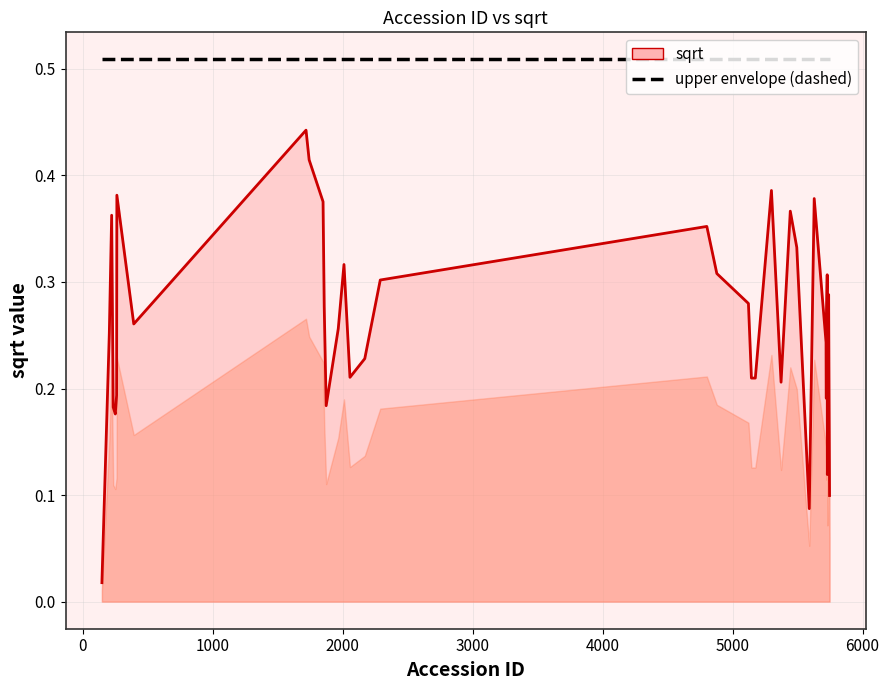

What is the sum of the values at 2057 and 1719?

0.7